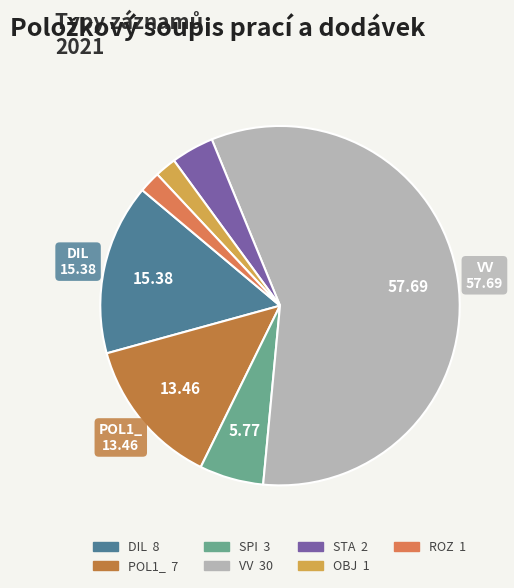

What is the majority slice?

VV